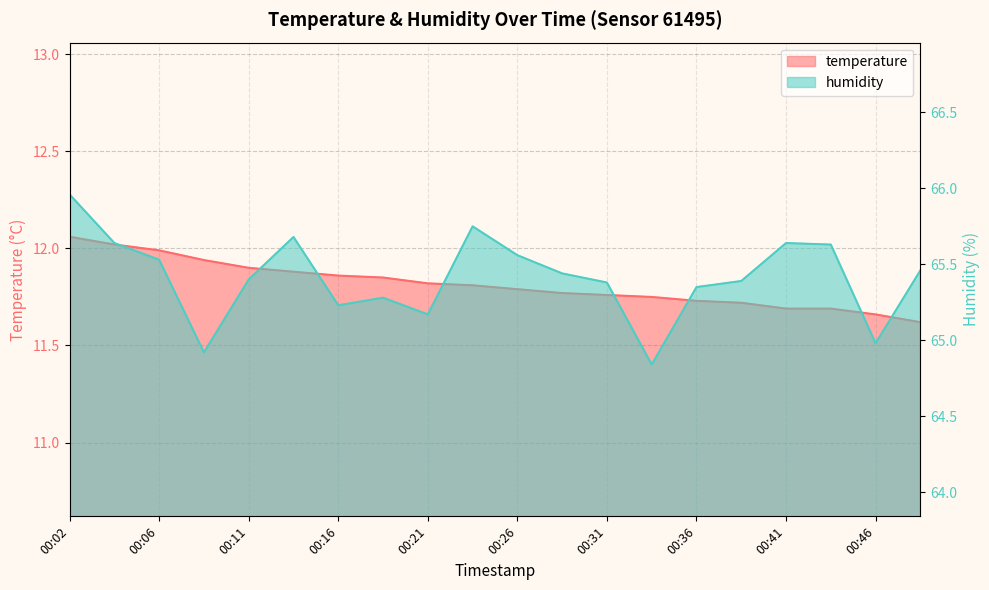

At 00:09, list the series in order from smallest to largest.

temperature, humidity